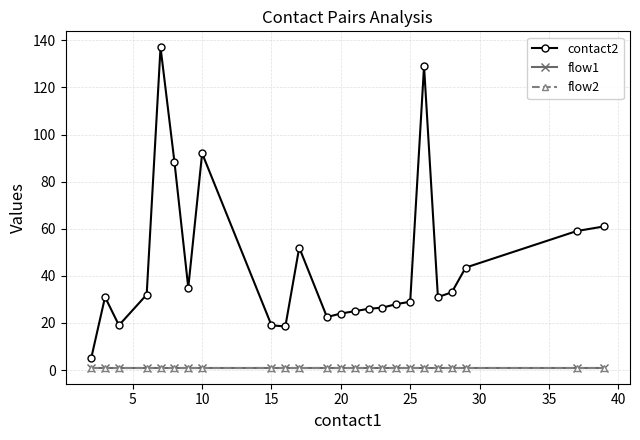

Reading left to right, list all the values displayed in this chart.

contact2: 5.0	31.0	19.0	32.0	137.0	88.5	35.0	92.0	19.0	18.5	52.0	22.5	24.0	25.0	26.0	26.5	28.0	29.0	129.0	31.0	33.0	43.5	59.0	61.0
flow1: 1.0	1.0	1.0	1.0	1.0	1.0	1.0	1.0	1.0	1.0	1.0	1.0	1.0	1.0	1.0	1.0	1.0	1.0	1.0	1.0	1.0	1.0	1.0	1.0
flow2: 1.0	1.0	1.0	1.0	1.0	1.0	1.0	1.0	1.0	1.0	1.0	1.0	1.0	1.0	1.0	1.0	1.0	1.0	1.0	1.0	1.0	1.0	1.0	1.0